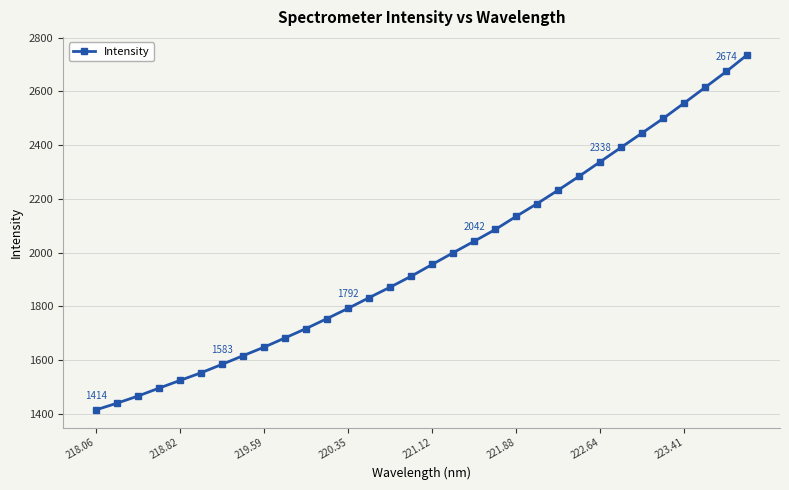

What is the average value?

1983.5